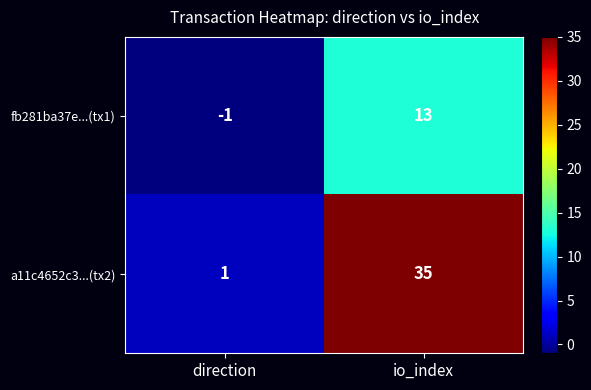

What is the sum of the fb281ba37e...(tx1) values at direction and io_index?

12